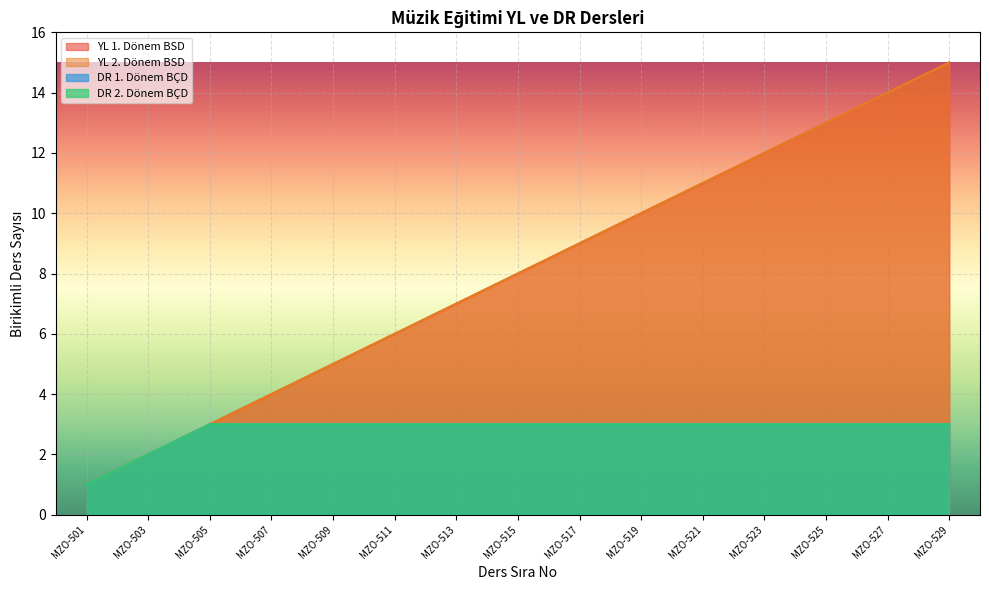

What is the maximum value shown in the chart?

15